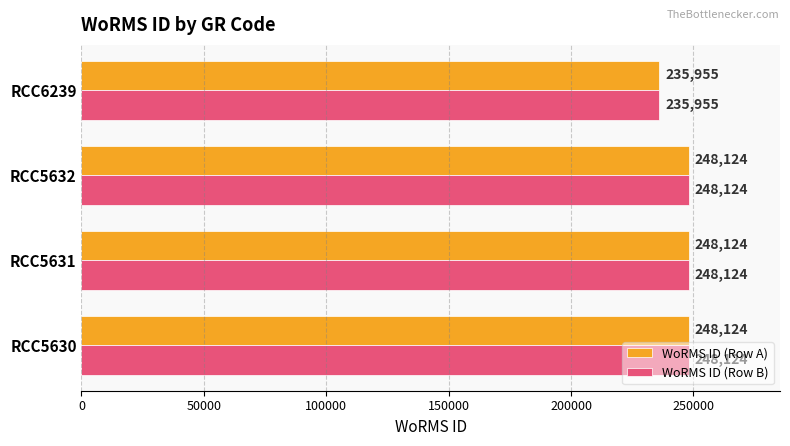

At how many categories does at least one series exceed 239478?

3